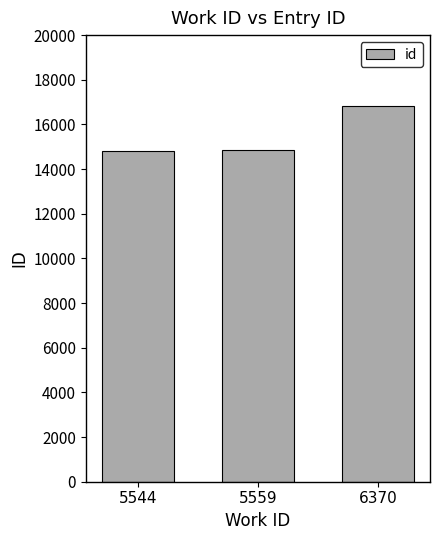

Which has a higher value, 6370 or 5559?

6370